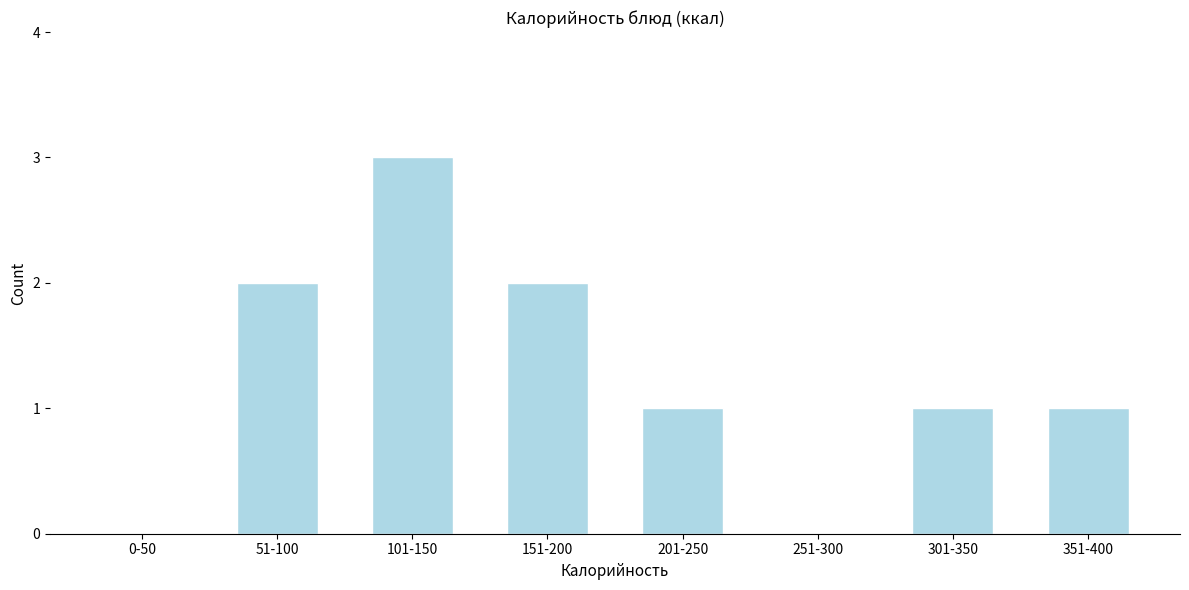

Reading left to right, list all the values displayed in this chart.

0-50=0	51-100=2	101-150=3	151-200=2	201-250=1	251-300=0	301-350=1	351-400=1